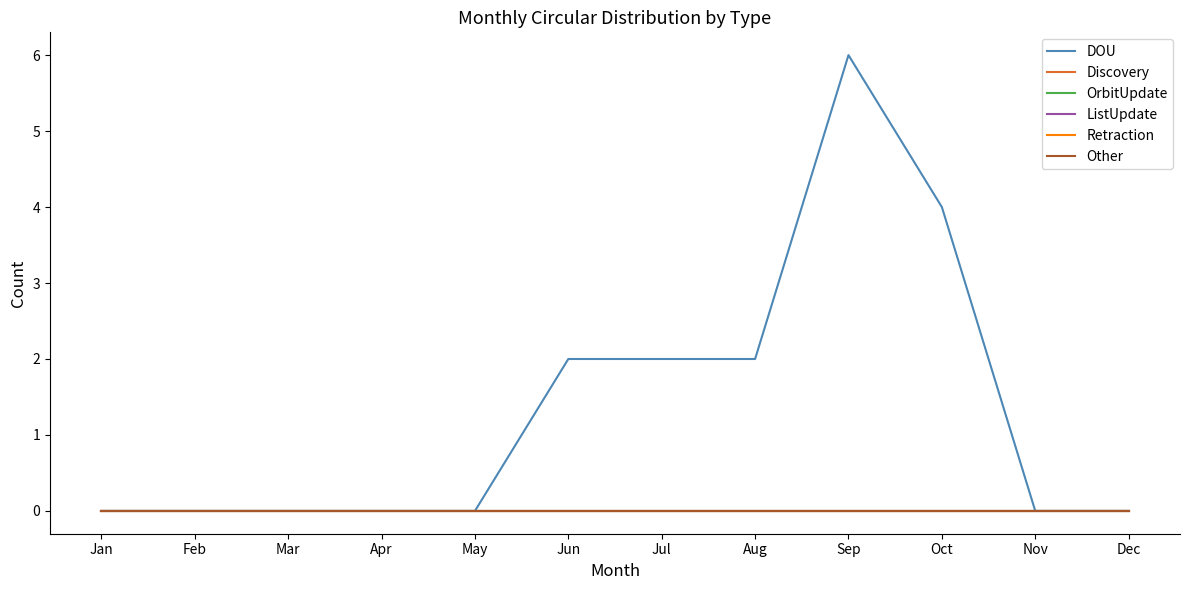

Which series changed the most between Jan and Sep?

DOU